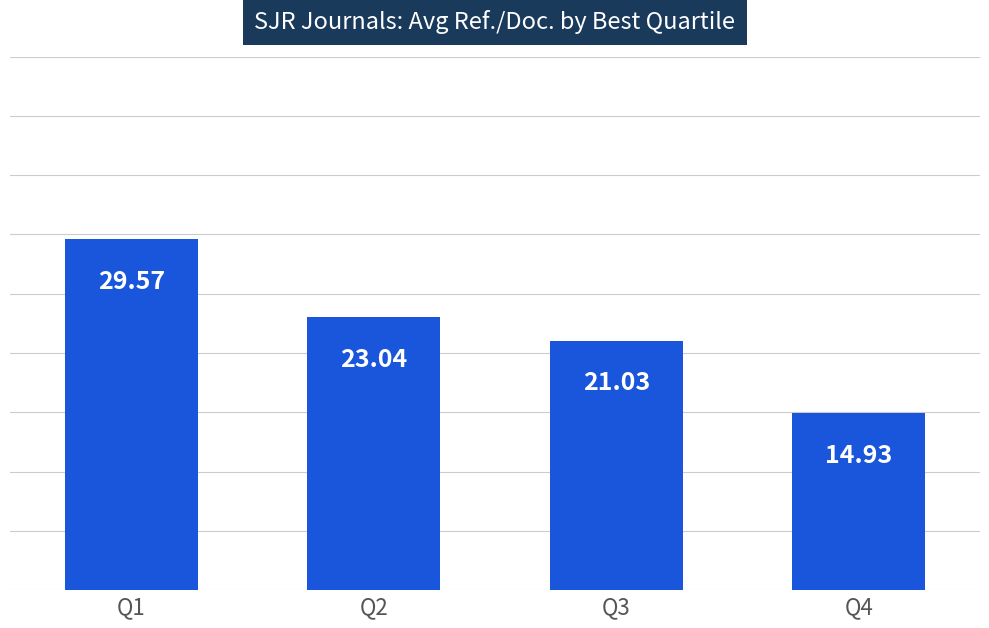

Which label corresponds to the largest value in the chart?

Q1